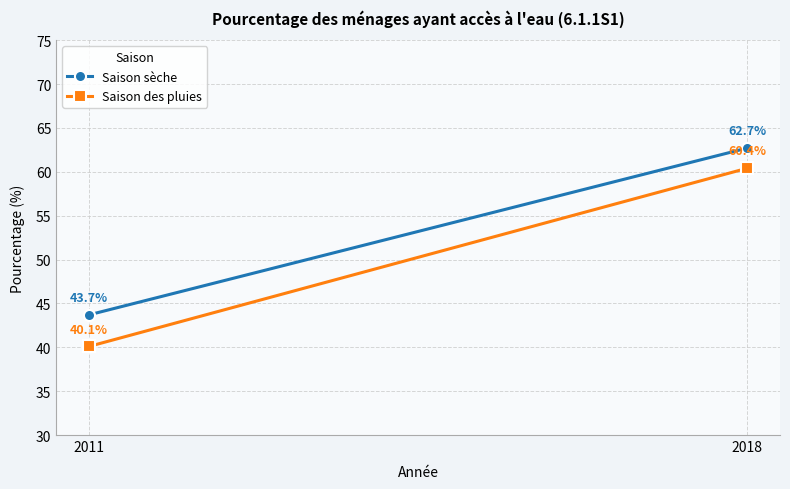

What is the highest value of the Saison des pluies series?

60.4